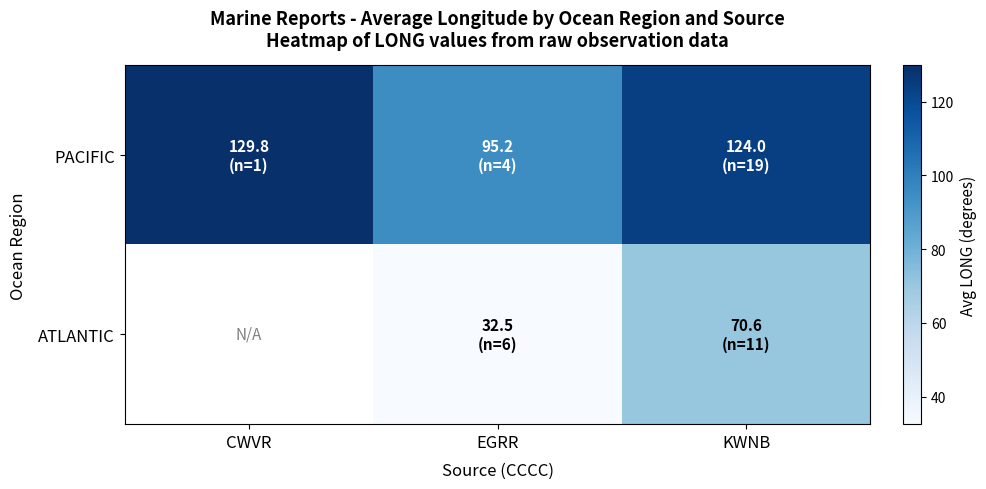

What is the approximate value of PACIFIC at CWVR?

129.8